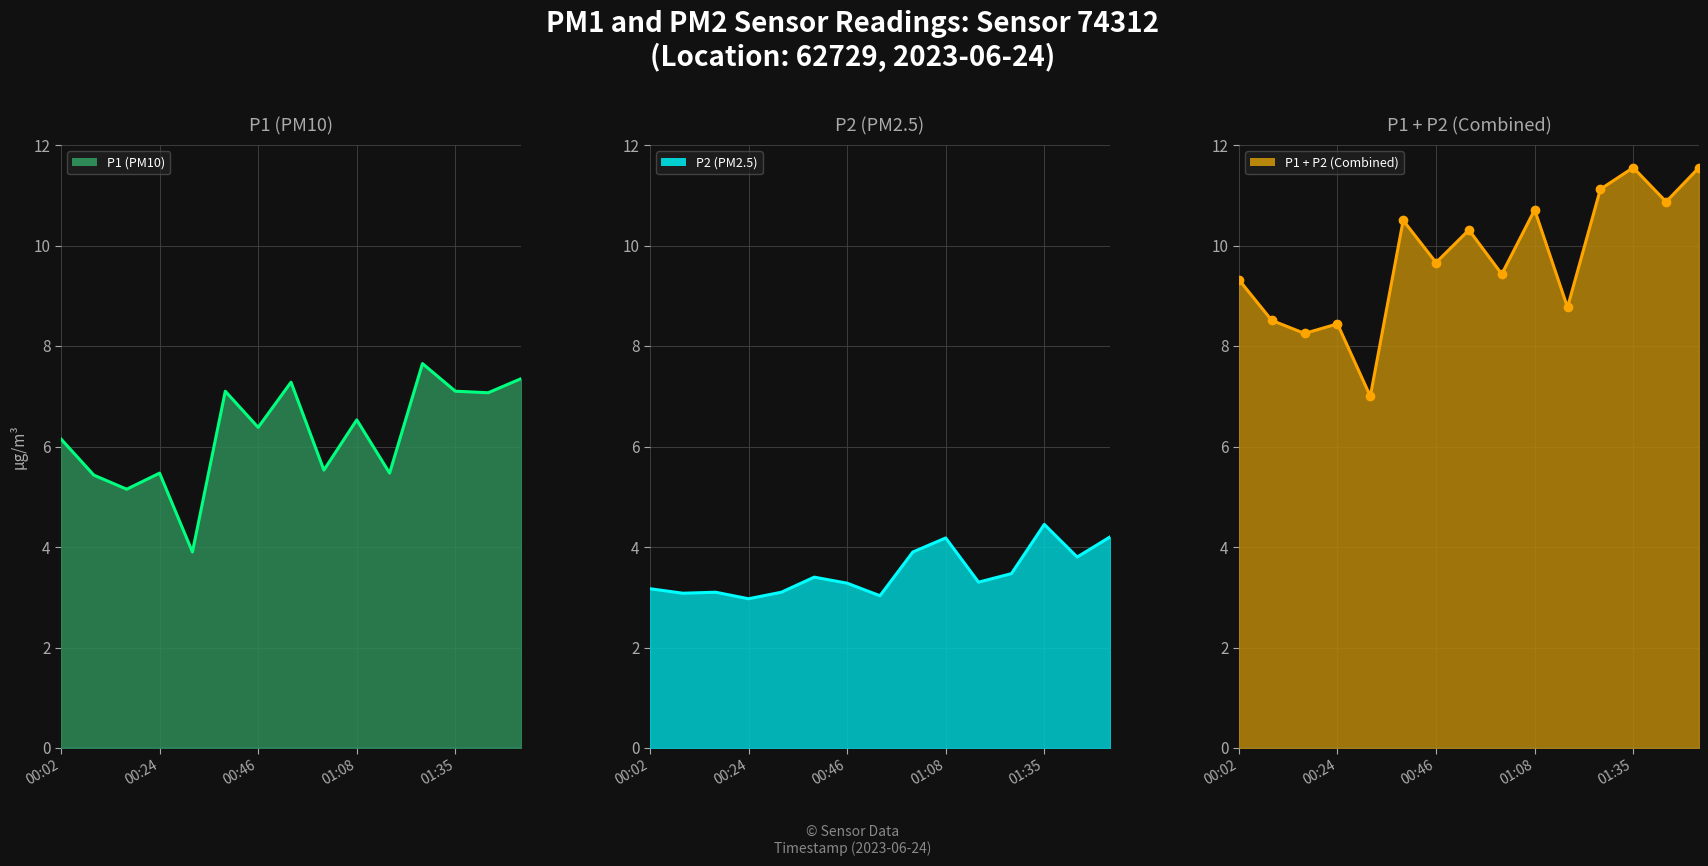

Is it true that P1 (PM10) line equals 5.5 at 10?

True